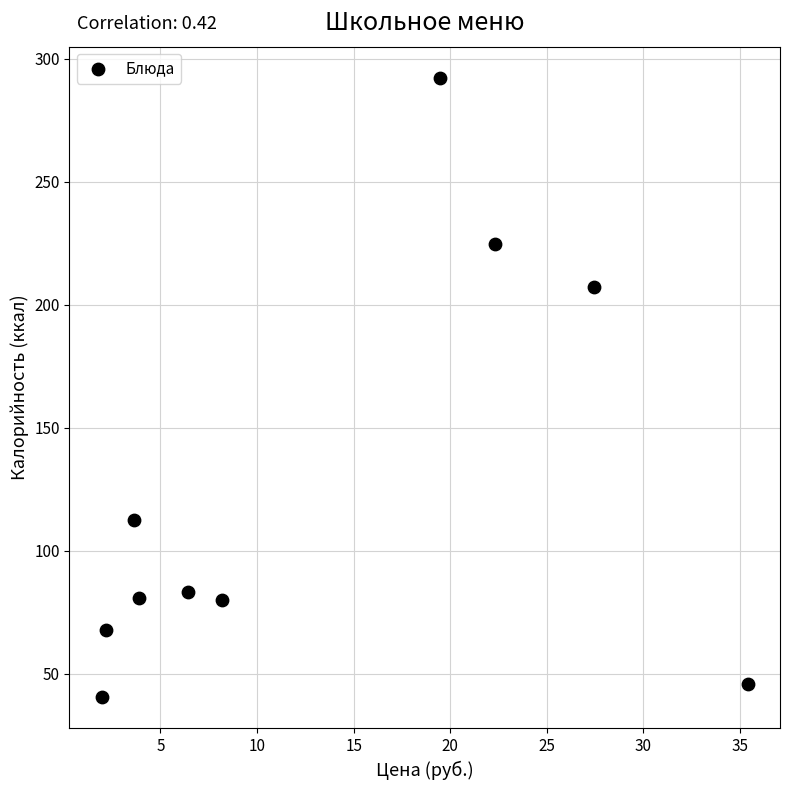

What Y value in the scatter plot is closest to 166?

207.4